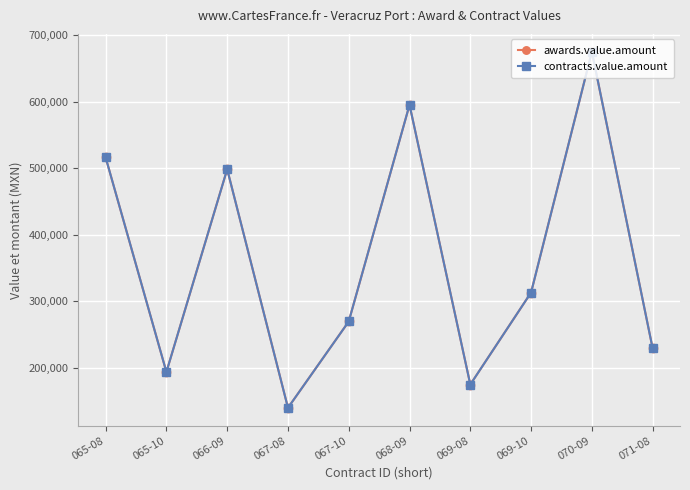

Is this an area chart (filled region under the line)?

No